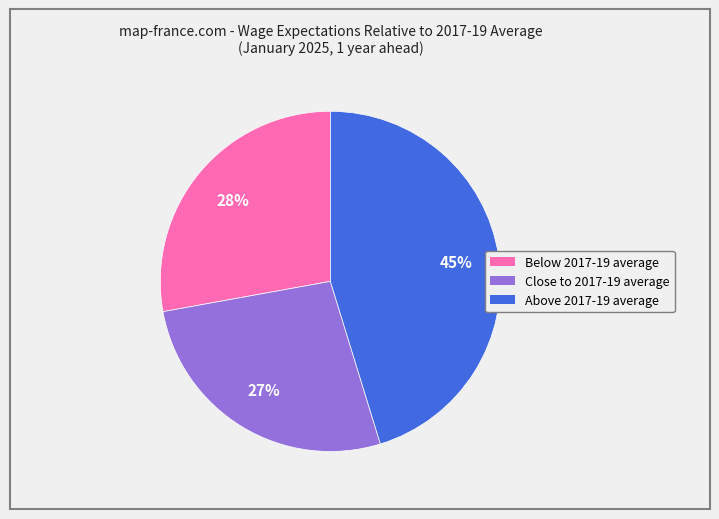

How many slices are in this pie chart?

3